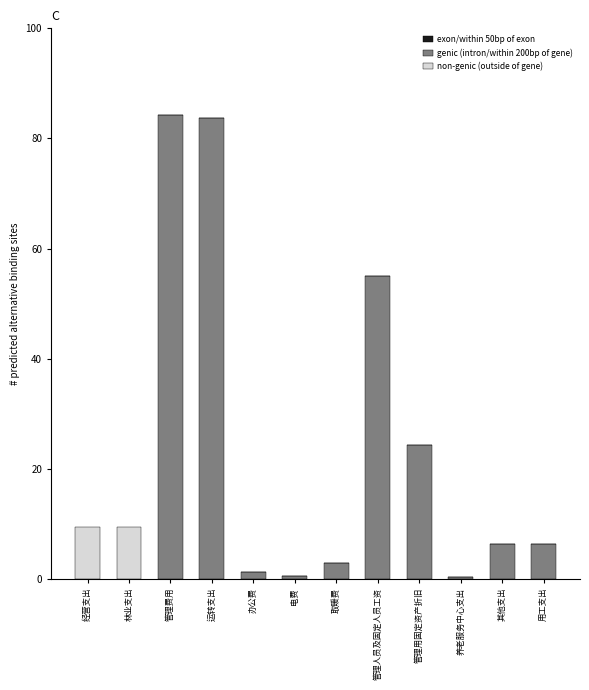

Reading left to right, what are the values for genic (intron/within 200bp of gene)?

经营支出=0.0	林业支出=0.0	管理费用=84.2	运转支出=83.8	办公费=1.2	电费=0.4	取暖费=2.8	管理人员及固定人员工资=55.0	管理用固定资产折旧=24.2	养老服务中心支出=0.4	其他支出=6.4	用工支出=6.4